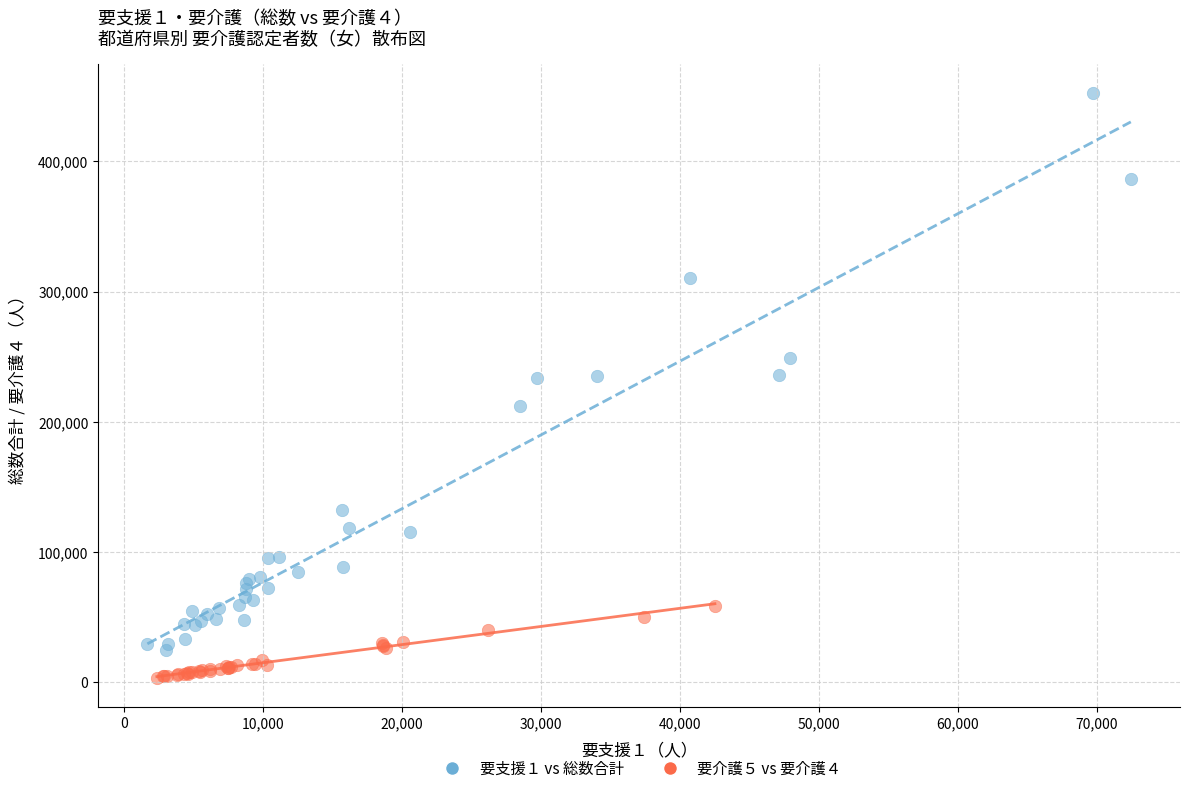

Which series reaches the maximum Y coordinate?

要支援１ vs 総数合計